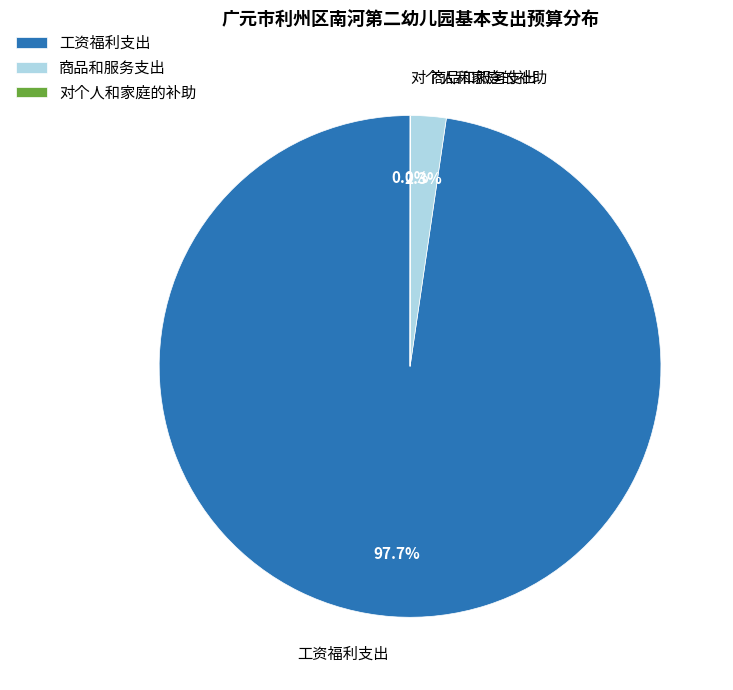

Is there any slice that represents more than half of the pie?

Yes